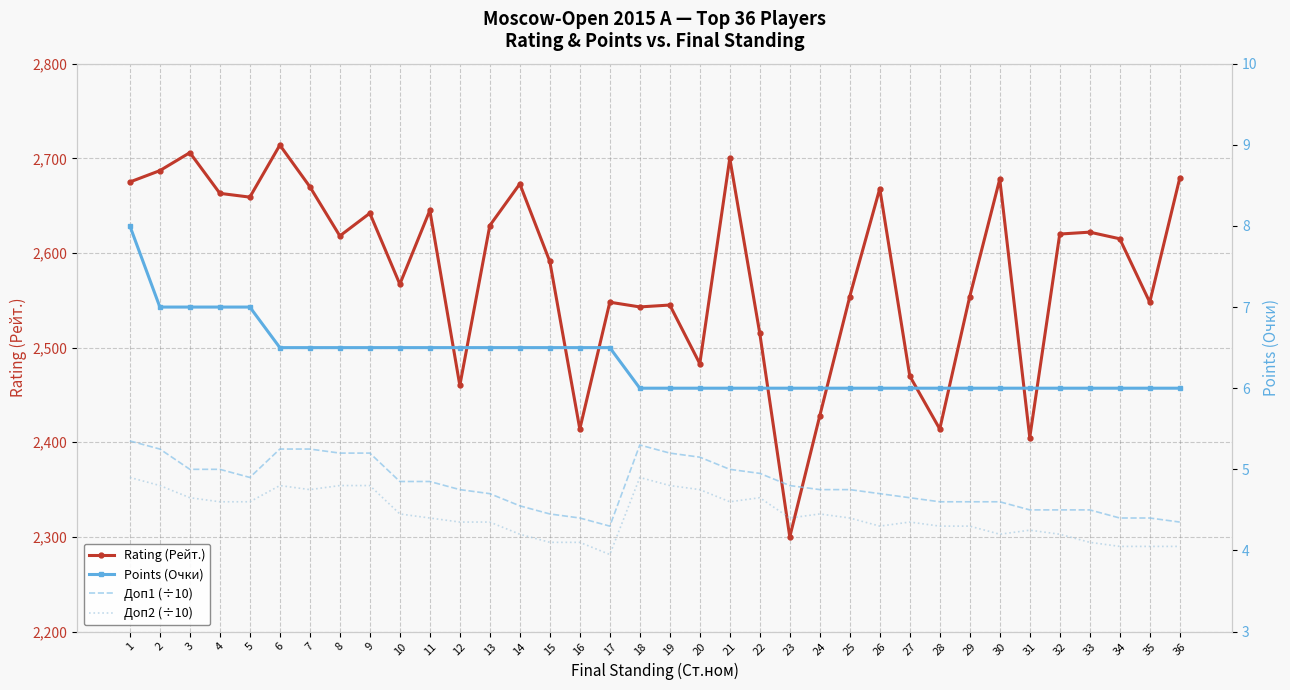

At how many categories does at least one series exceed 2547?

25